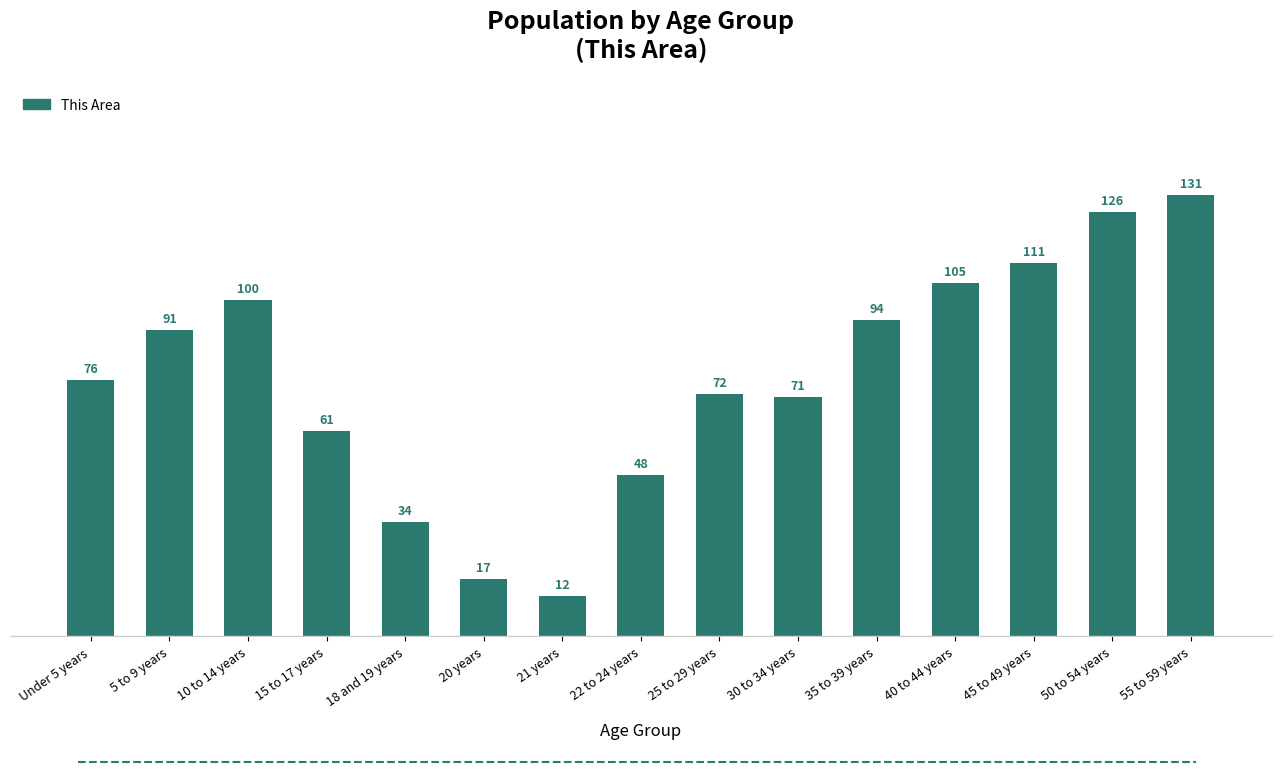

What is the change in value from 5 to 9 years to 45 to 49 years?

+20